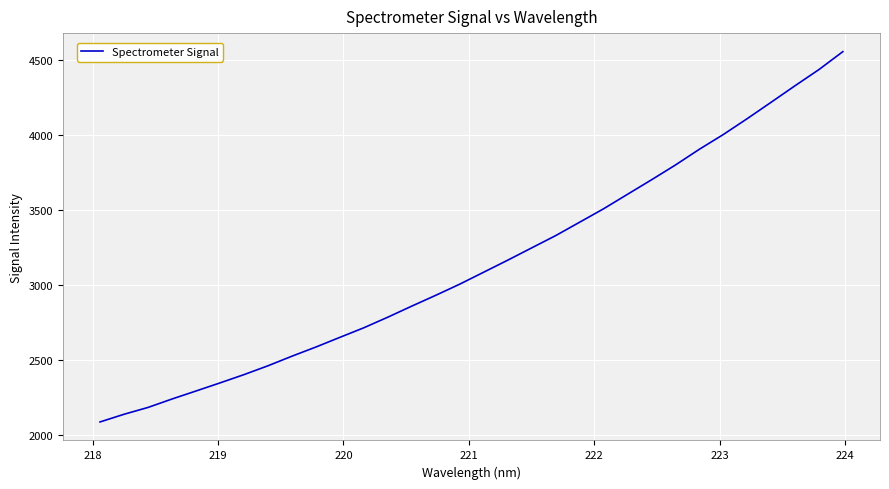

What is the difference between the second highest and second lowest values?

2295.3